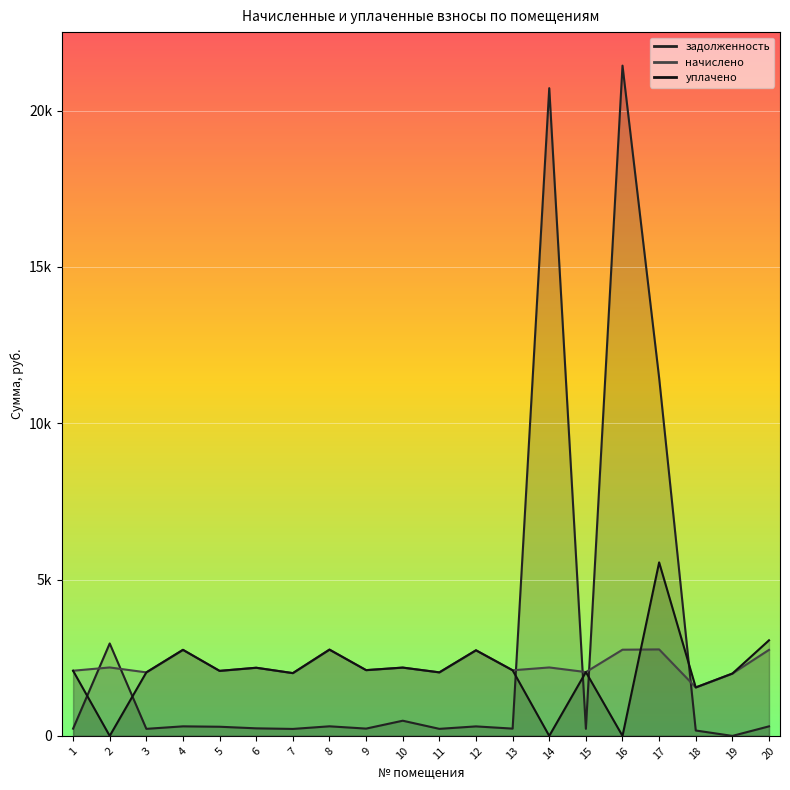

True or false: начислено has more than 0 interior local peaks.

True